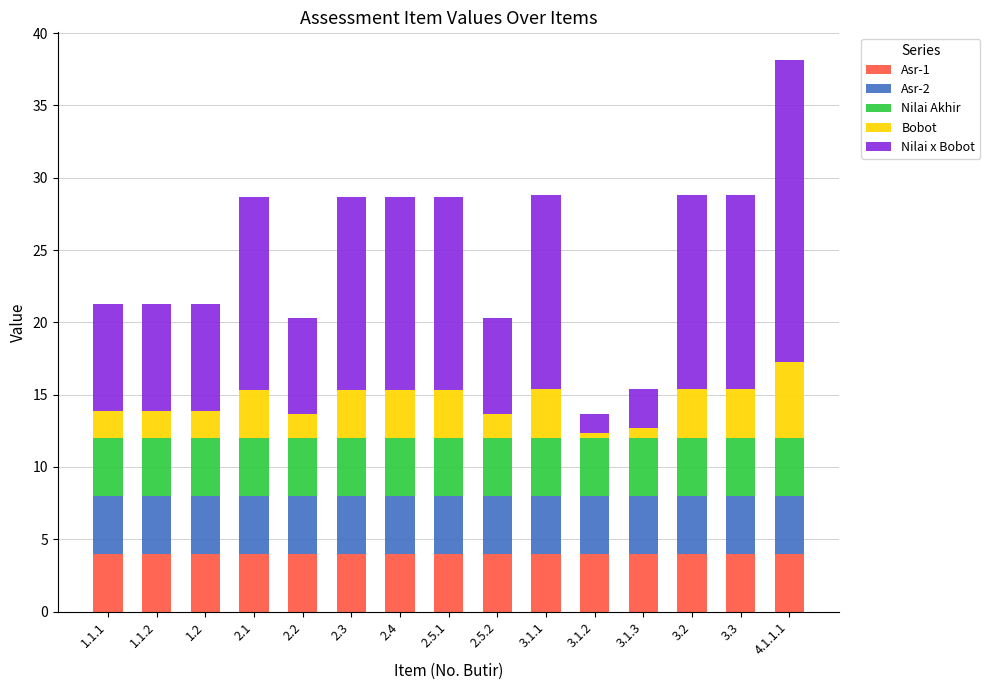

What is the highest value of the Asr-1 series?

4.0